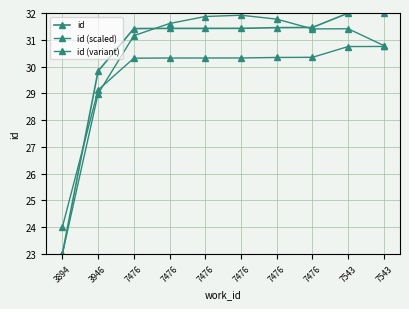

What is the value of the id (scaled) point at the 9th from the left?

30.7